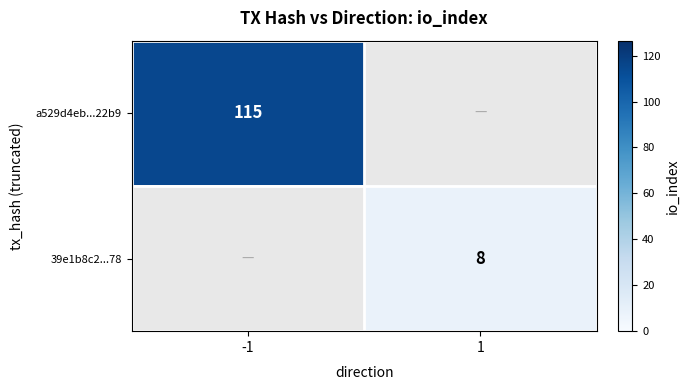

Is it true that 39e1b8c2...78 equals 5.0 at 1?

False